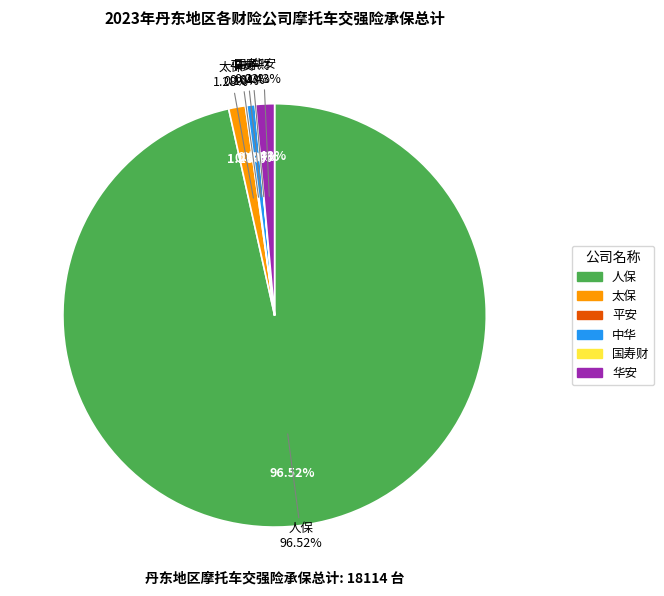

How many slices are in this pie chart?

6